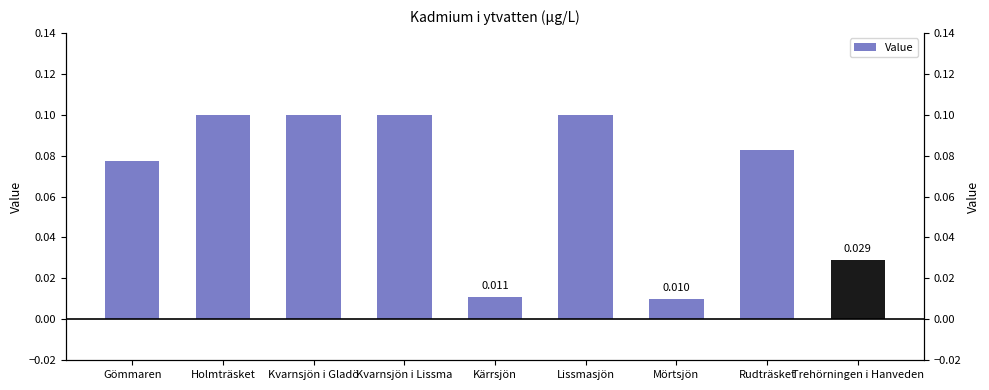

Where is the data nearest to the value 0?

Mörtsjön